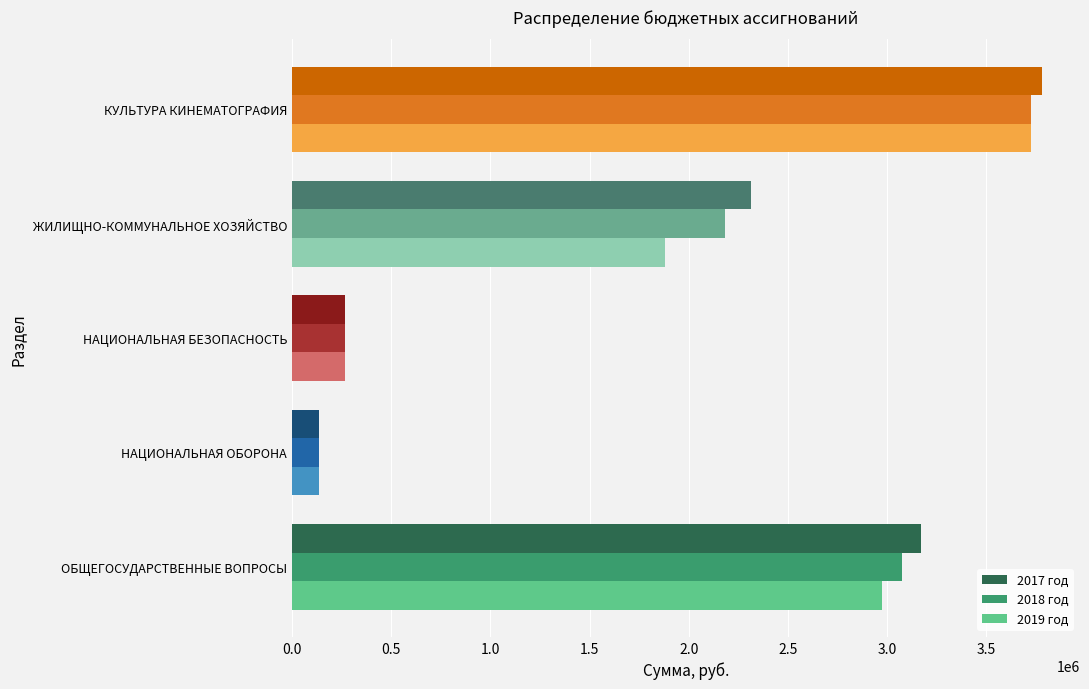

At which category is the sum across all series the highest?

КУЛЬТУРА КИНЕМАТОГРАФИЯ